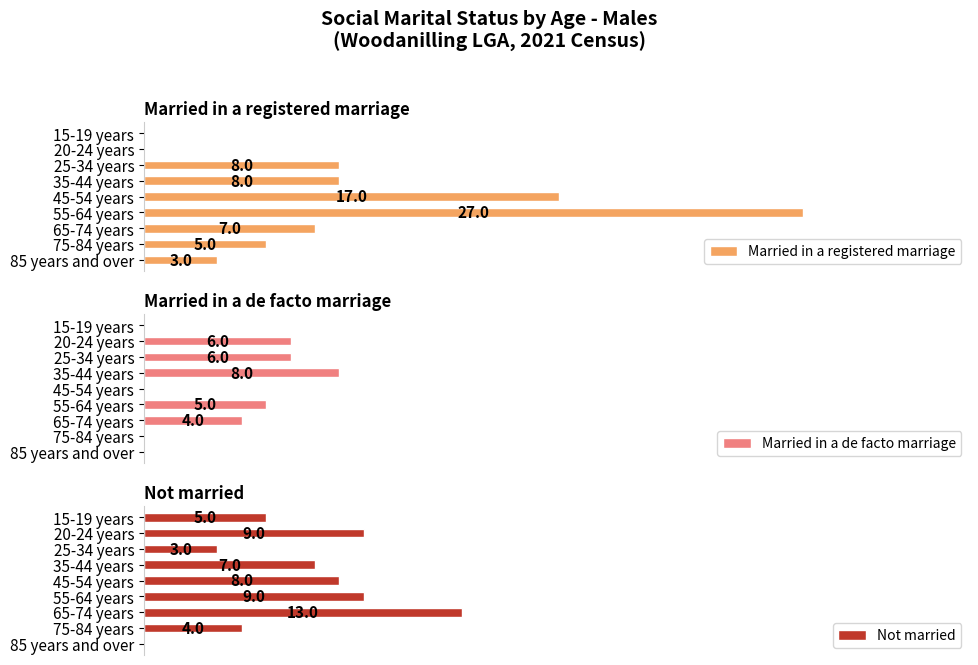

Rank the series by their maximum value, from highest to lowest.

Married in a registered marriage, Not married, Married in a de facto marriage